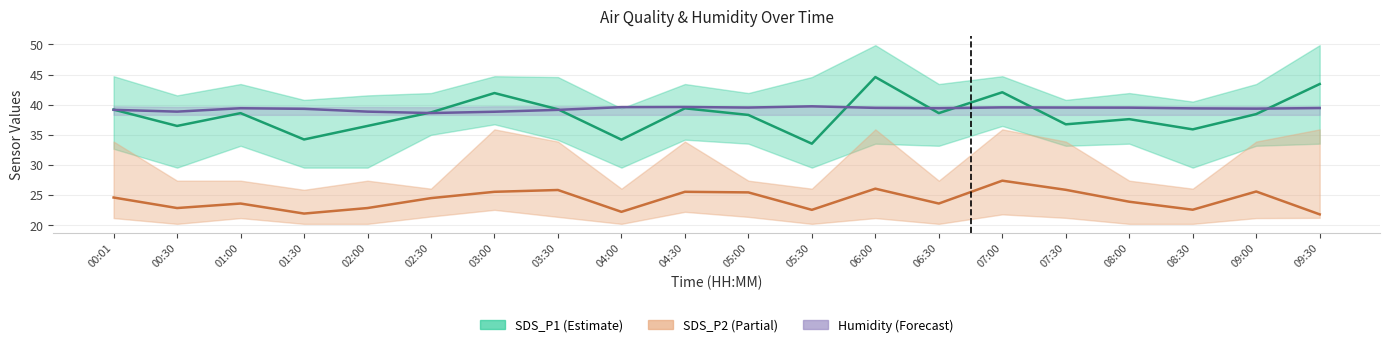

Where do SDS_P1 and BME280_humidity (÷2) first cross each other?

00:01 and 00:30